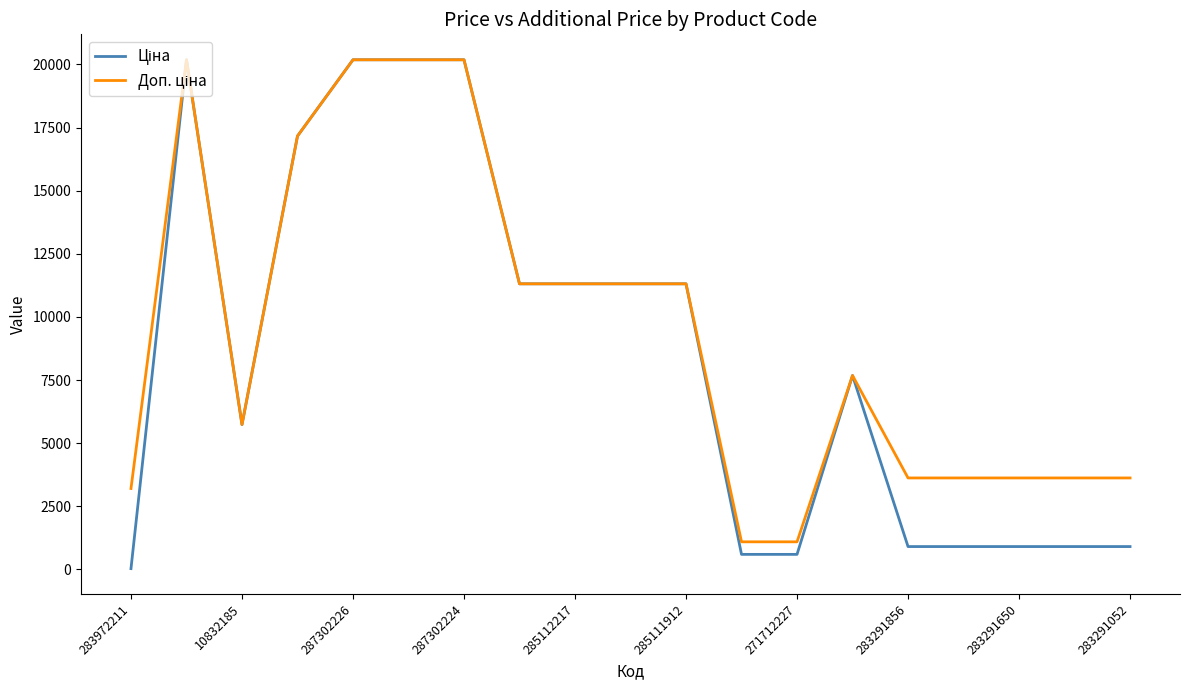

In Доп. ціна, how many points are higher than both neighbors (excluding endpoints)?

2